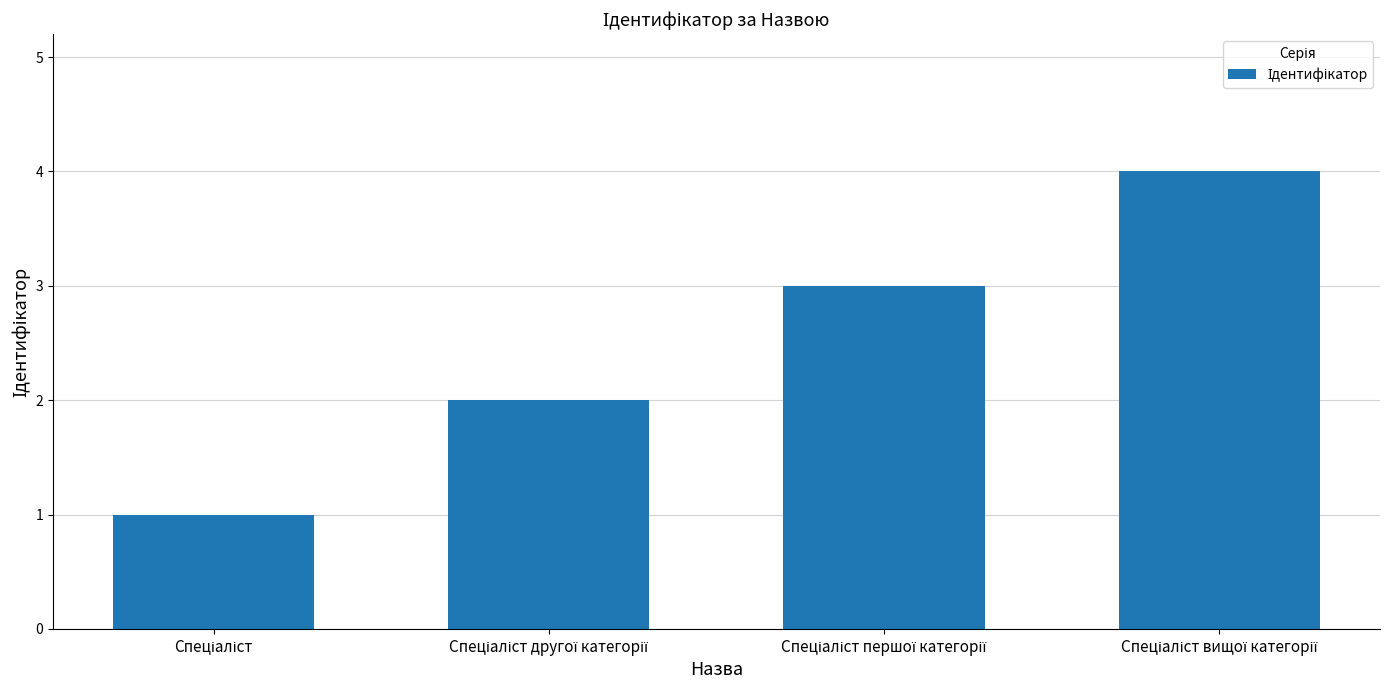

What is the maximum value shown in the chart?

4